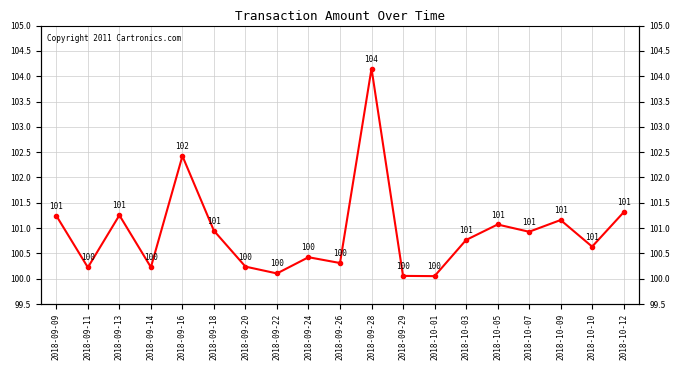

Is it true that the value at 2018-09-18 is 100.9?

True